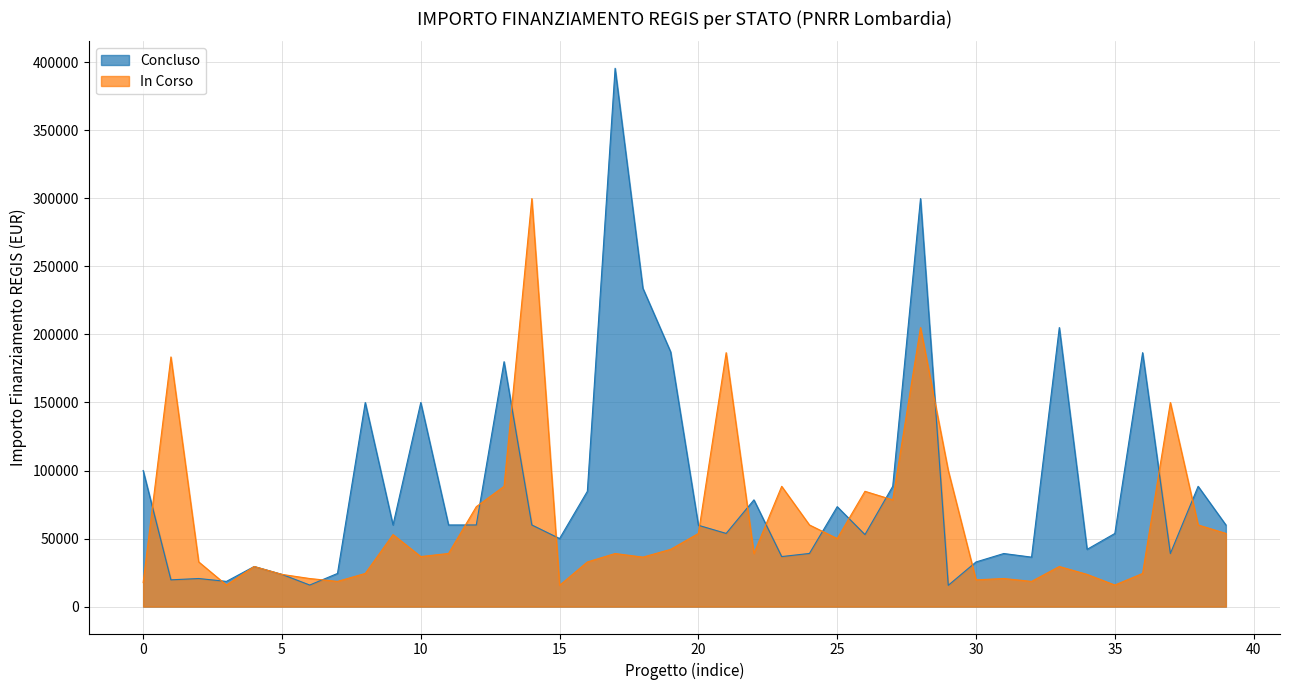

Which series changed the most between 14 and 23?

In Corso